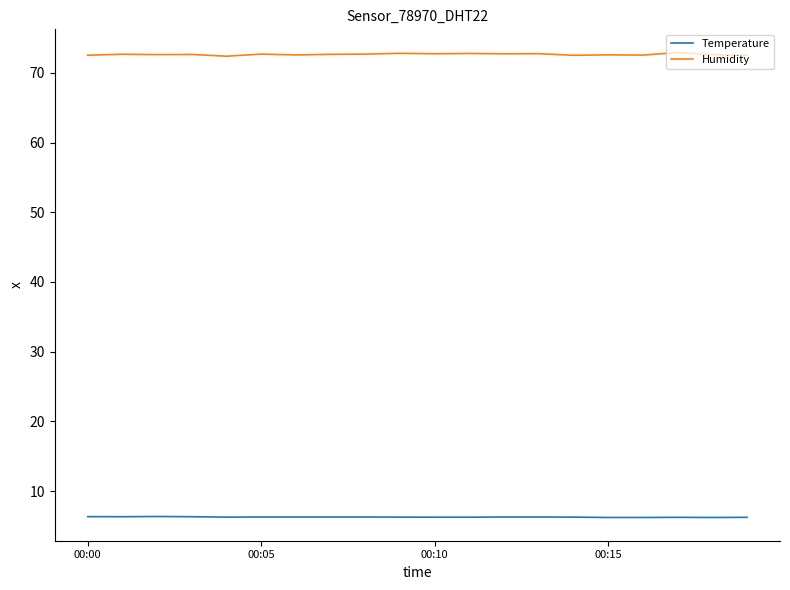

In Humidity, how many points are higher than both neighbors (excluding endpoints)?

8